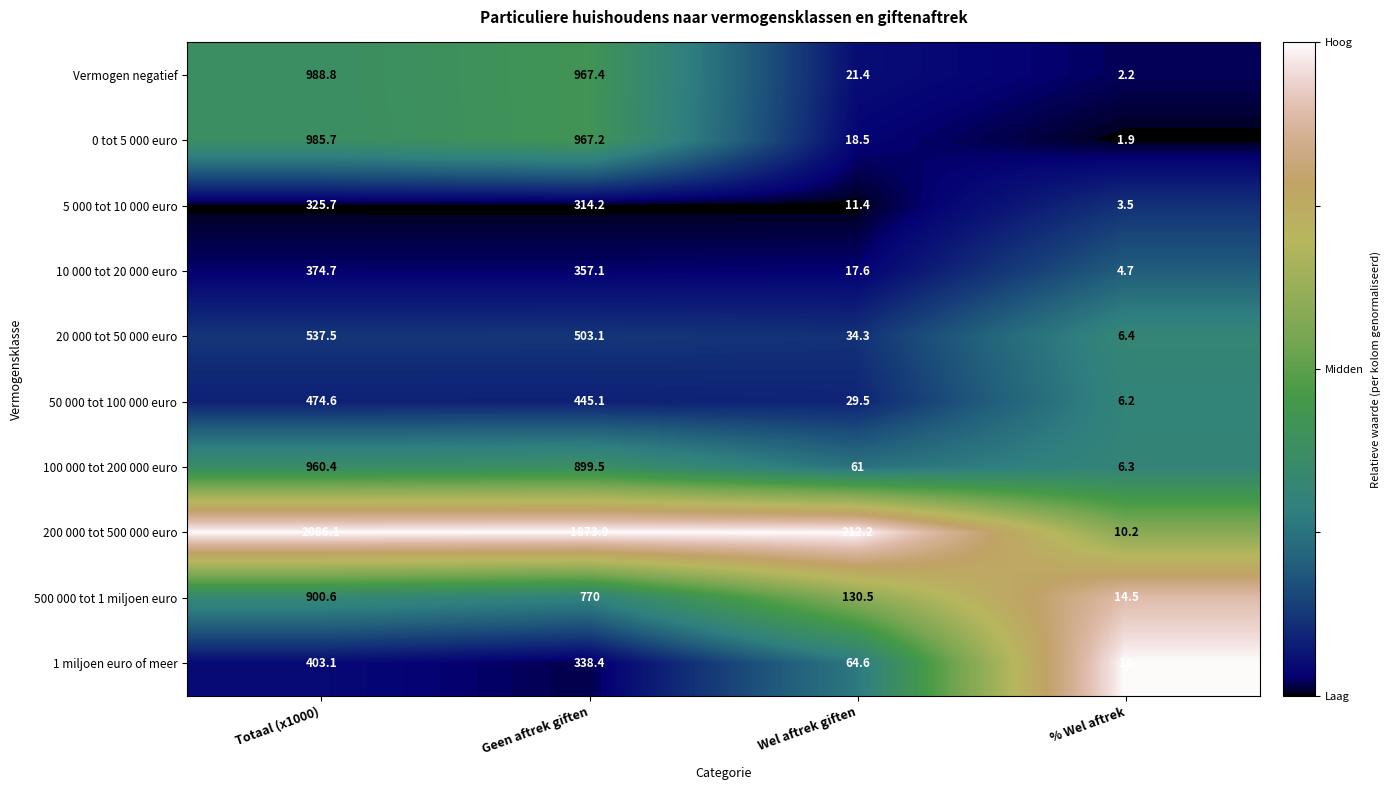

What is the maximum value for 0 tot 5 000 euro?

985.7